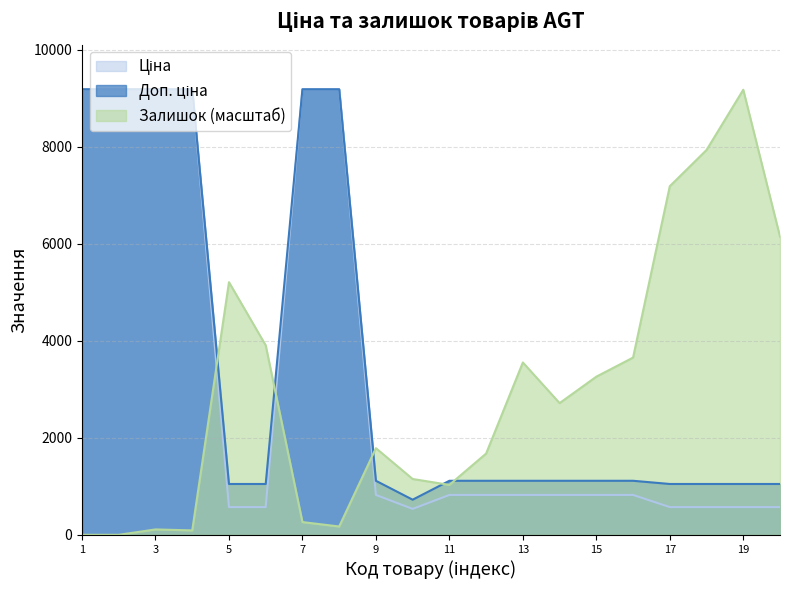

What is the total value across all series at 17?

8806.2